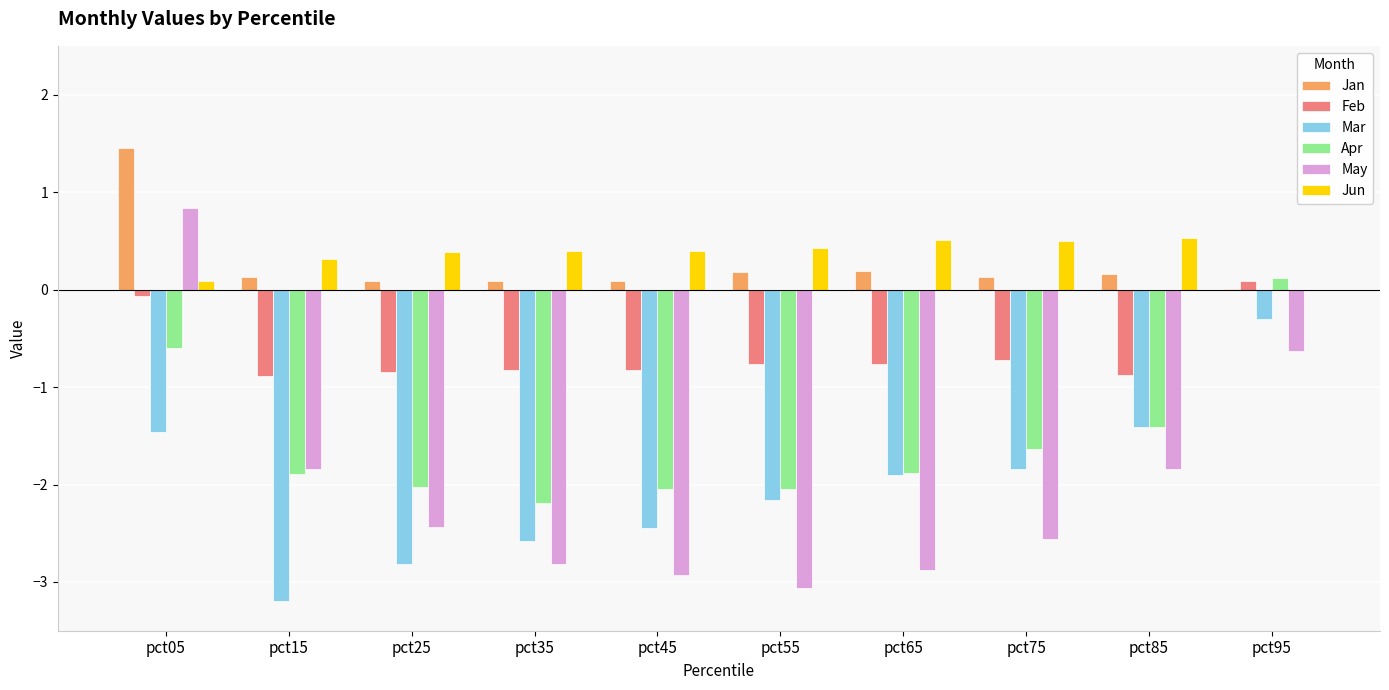

What is the sum of the May values at pct15 and pct55?

-4.9